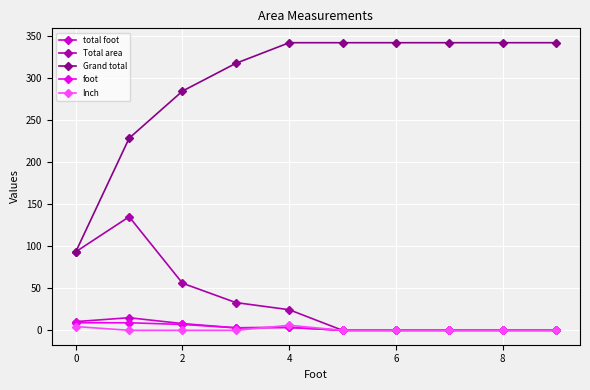

True or false: Grand total and foot intersect in this chart.

False